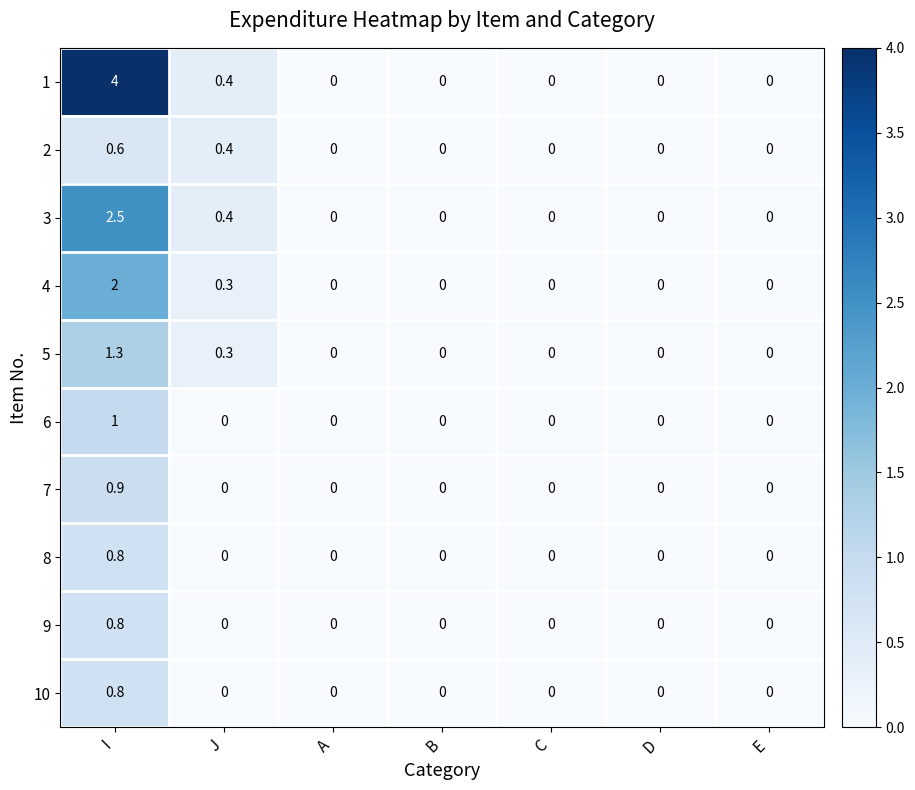

At which category is the sum across all series the highest?

I